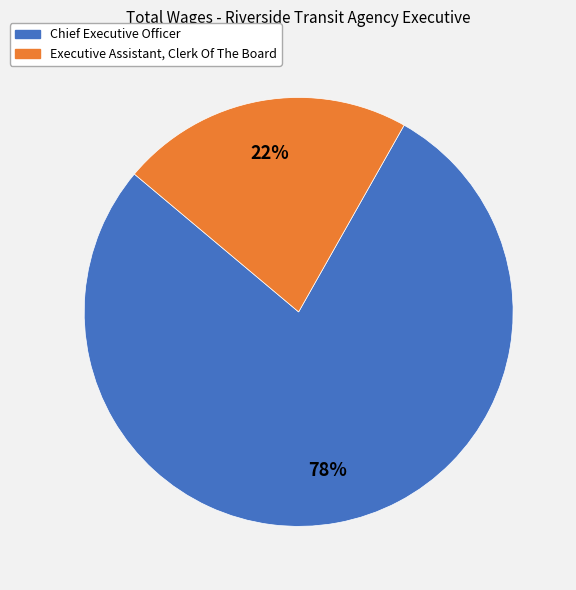

To the nearest percent, what is the difference between the Chief Executive Officer and Executive Assistant, Clerk Of The Board slice percentages?

56%